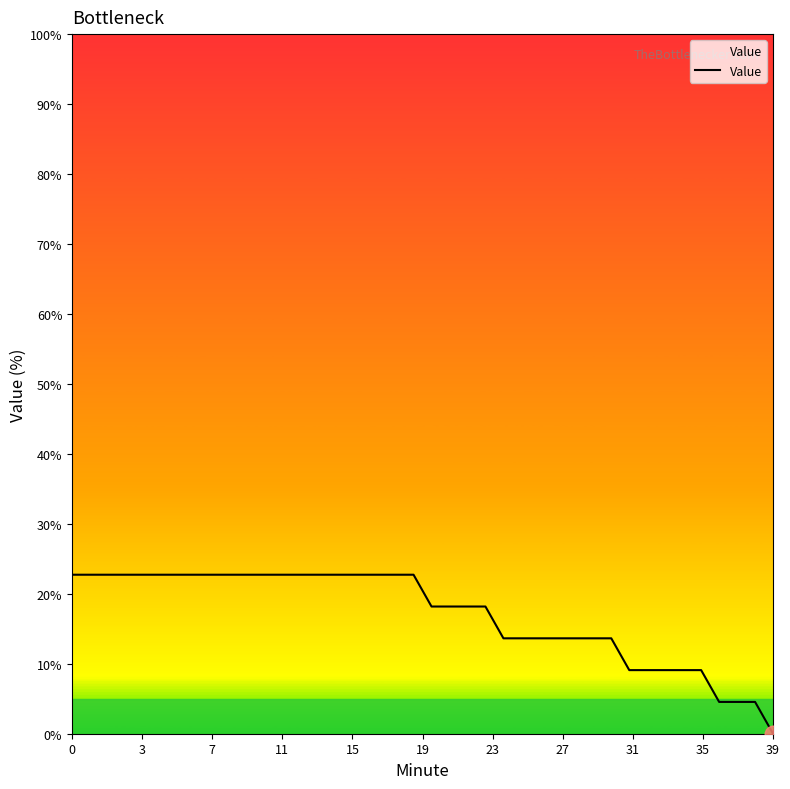

Reading left to right, what are all the values shown in this chart?

22.7	22.7	22.7	22.7	22.7	22.7	22.7	22.7	22.7	22.7	22.7	22.7	22.7	22.7	22.7	22.7	22.7	22.7	22.7	22.7	18.2	18.2	18.2	18.2	13.6	13.6	13.6	13.6	13.6	13.6	13.6	9.1	9.1	9.1	9.1	9.1	4.5	4.5	4.5	0.0